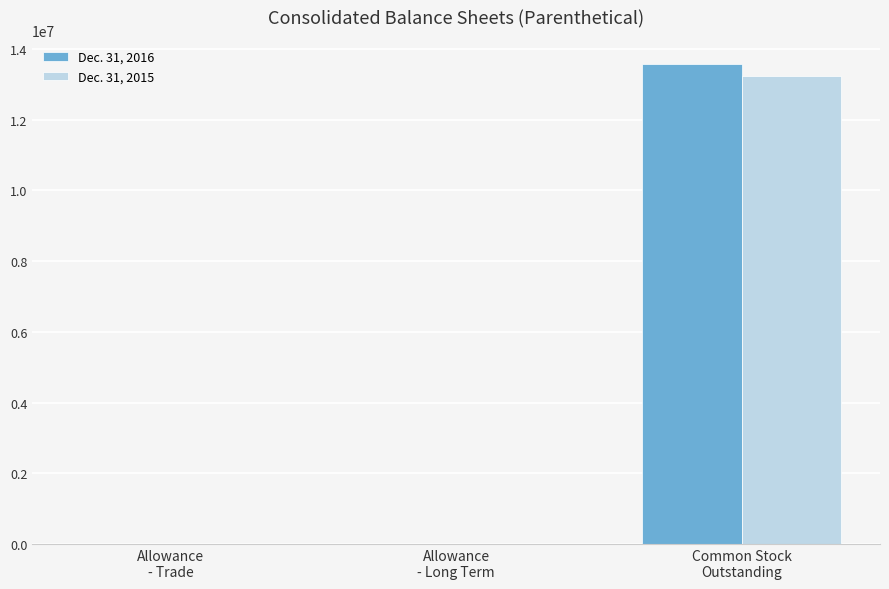

What is the greatest value displayed?

13578556